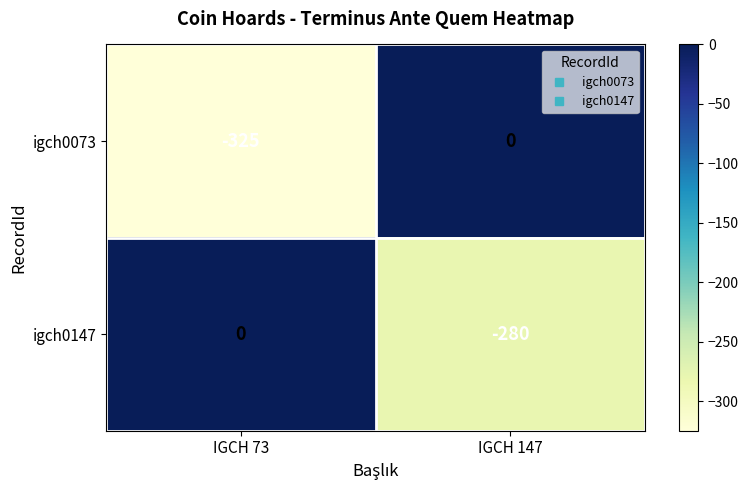

The igch0073 series shows -178 at IGCH 147. True or false?

False